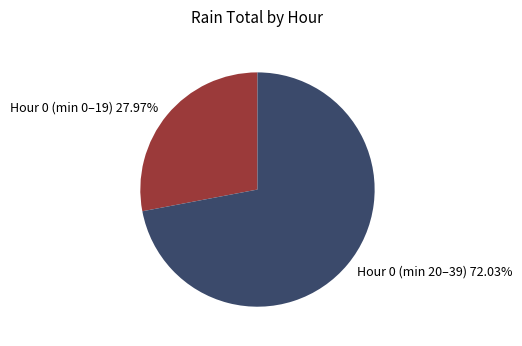

Which category has the biggest portion of the pie?

Hour 0 (min 20–39) 72.03%